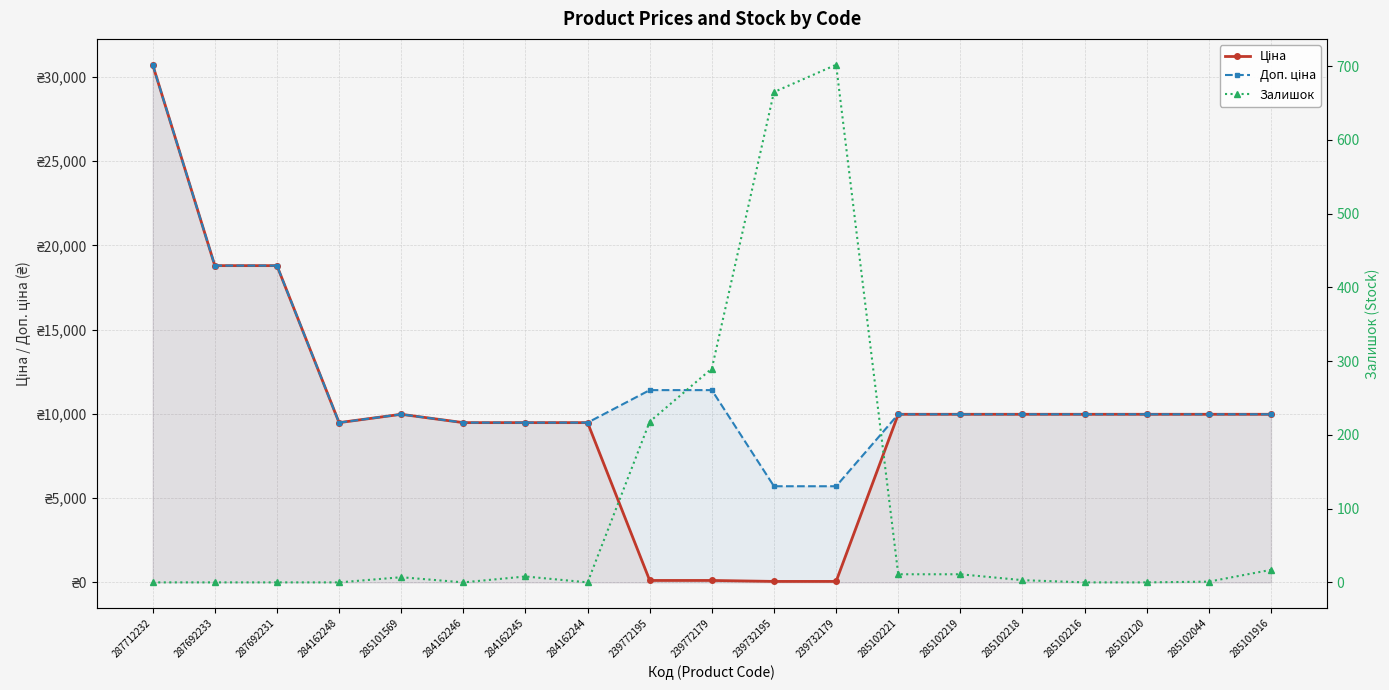

True or false: Доп. ціна and Ціна cross at least once.

False